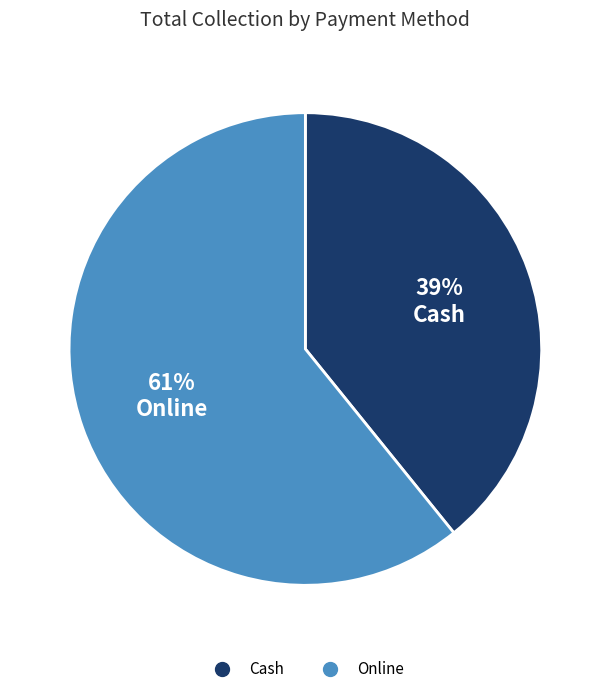

How many segments does this pie chart have?

2